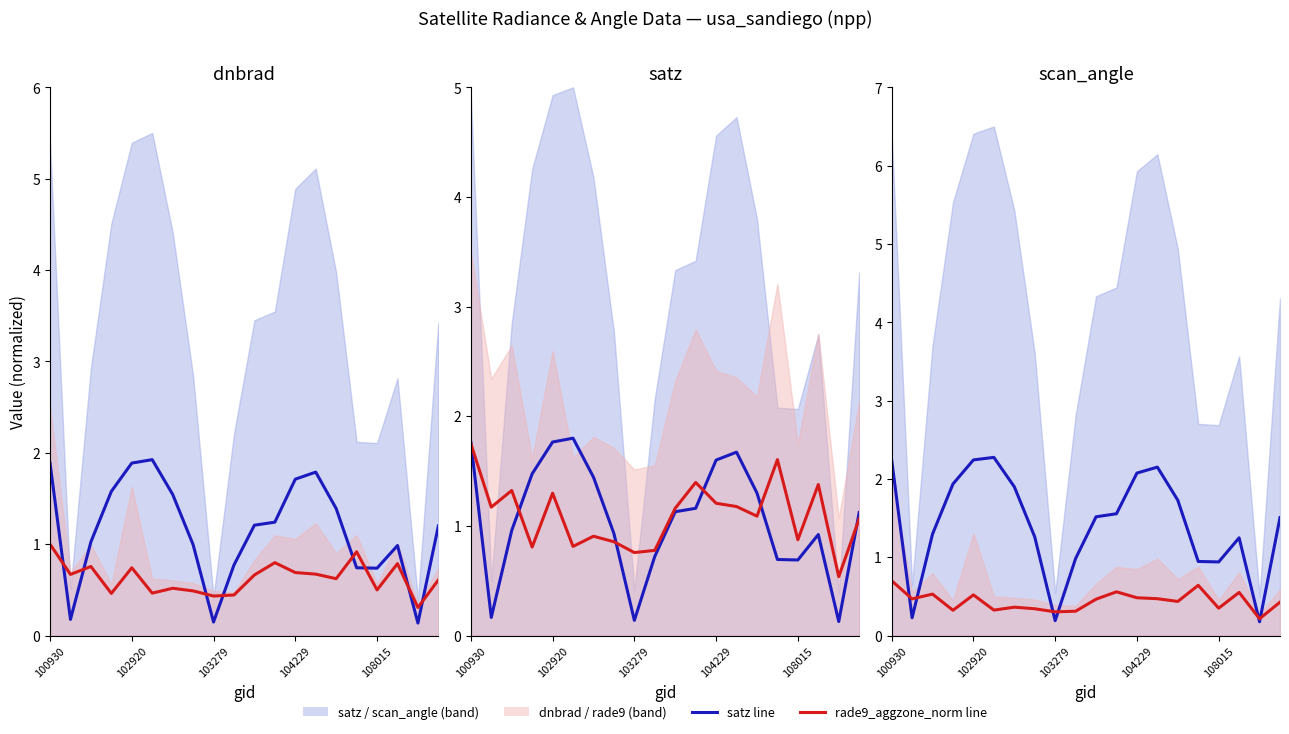

Reading left to right, transcribe all the data shown in this chart.

satz_line: 1.9	0.2	1.0	1.6	1.9	1.9	1.5	1.0	0.1	0.8	1.2	1.2	1.7	1.8	1.4	0.7	0.7	1.0	0.1	1.2
rade9_aggzone_norm: 1.0	0.7	0.8	0.5	0.7	0.5	0.5	0.5	0.4	0.4	0.7	0.8	0.7	0.7	0.6	0.9	0.5	0.8	0.3	0.6
satz_line2: 1.8	0.2	1.0	1.5	1.8	1.8	1.4	0.9	0.1	0.7	1.1	1.2	1.6	1.7	1.3	0.7	0.7	0.9	0.1	1.1
rade9_norm_line: 1.8	1.2	1.3	0.8	1.3	0.8	0.9	0.9	0.8	0.8	1.2	1.4	1.2	1.2	1.1	1.6	0.9	1.4	0.5	1.1
scan_line3: 2.2	0.2	1.3	1.9	2.2	2.3	1.9	1.3	0.2	1.0	1.5	1.6	2.1	2.2	1.7	0.9	0.9	1.2	0.2	1.5
rade9_line3: 0.7	0.5	0.5	0.3	0.5	0.3	0.4	0.3	0.3	0.3	0.5	0.6	0.5	0.5	0.4	0.6	0.3	0.6	0.2	0.4